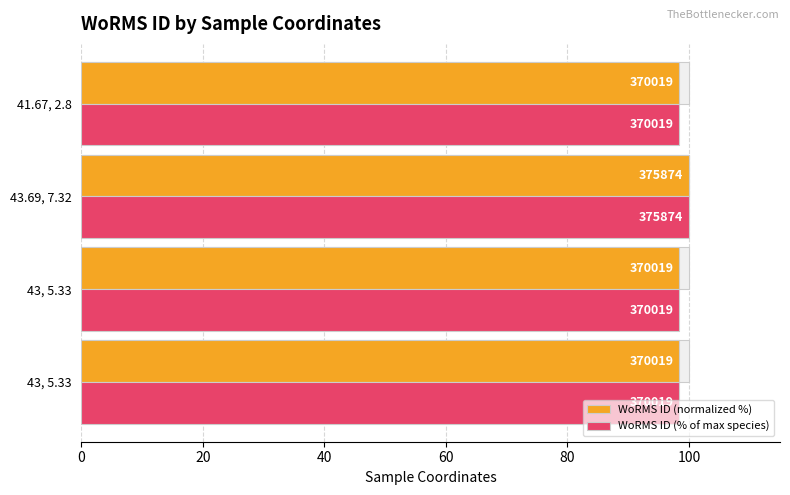

Which series changed the most between 43.69, 7.32 and 41.67, 2.8?

WoRMS ID (normalized %)